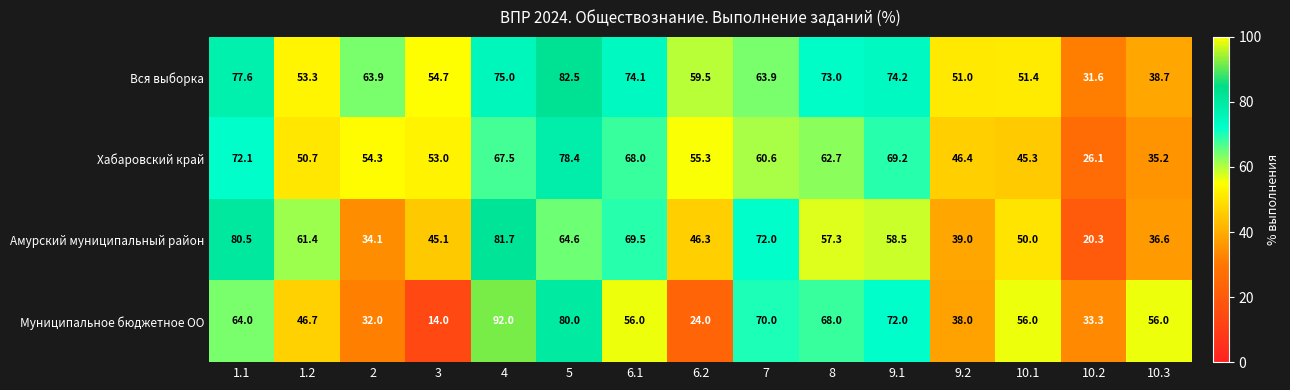

What is the sum of all Хабаровский край values?

844.8